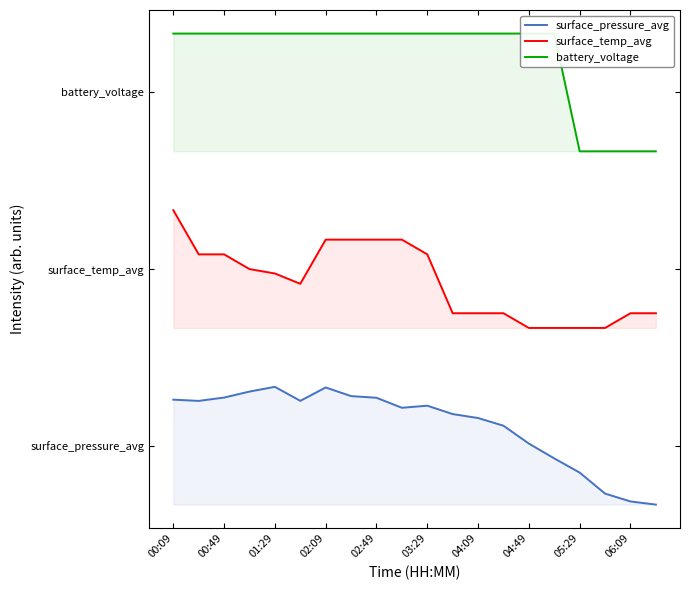

At 15, list the series in order from largest to smallest.

battery_voltage, surface_temp_avg, surface_pressure_avg